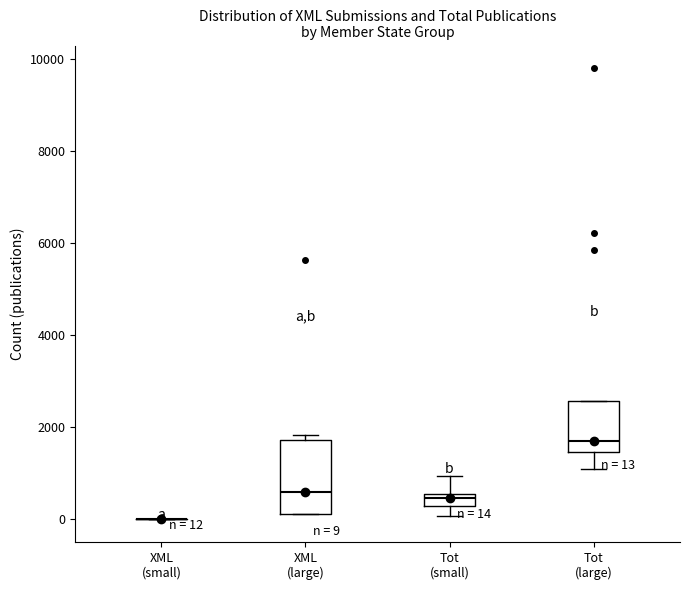

Which box is the tallest, from its lower edge to its upper edge?

XML (large)